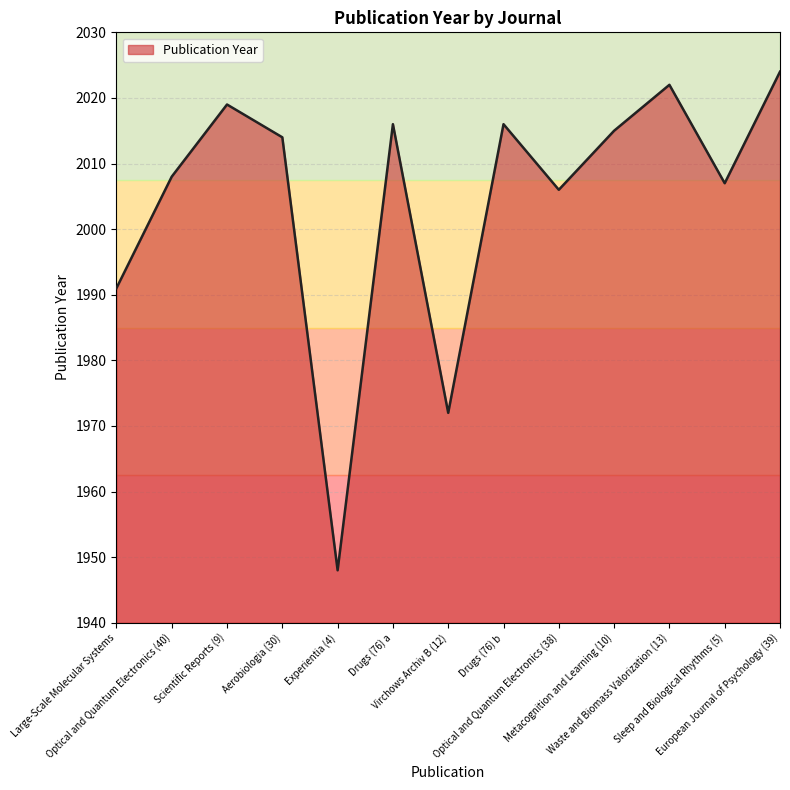

At which label is the value closest to 1986?

Large-Scale Molecular Systems